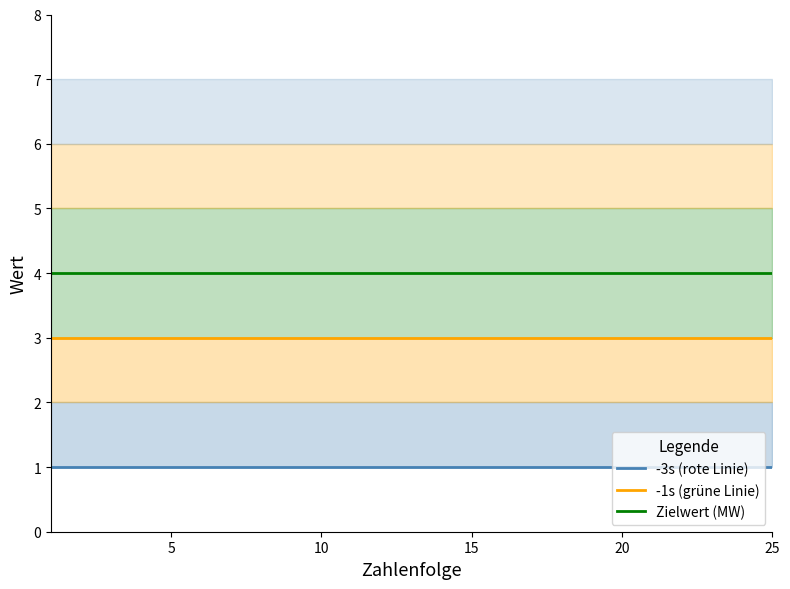

What is the greatest value displayed?

4